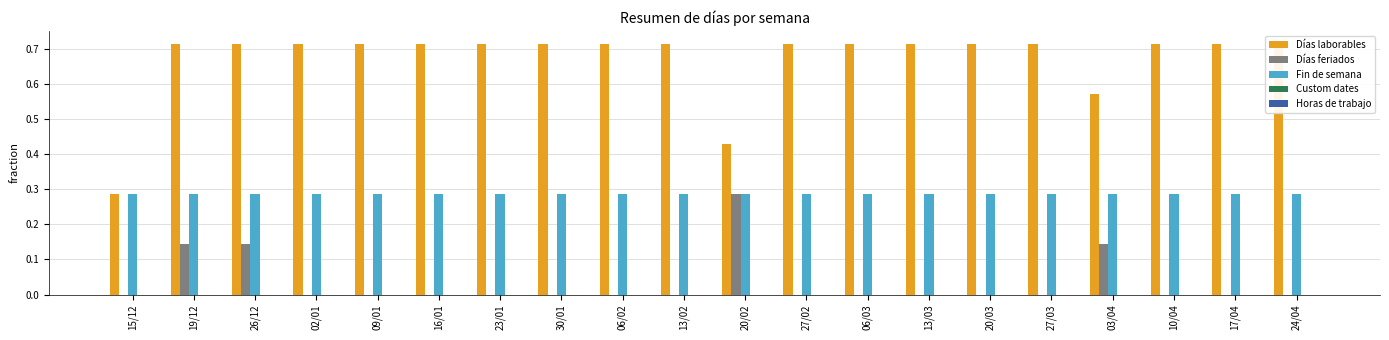

Reading left to right, extract all data points from this chart.

Días laborables: 15/12=0.3	19/12=0.7	26/12=0.7	02/01=0.7	09/01=0.7	16/01=0.7	23/01=0.7	30/01=0.7	06/02=0.7	13/02=0.7	20/02=0.4	27/02=0.7	06/03=0.7	13/03=0.7	20/03=0.7	27/03=0.7	03/04=0.6	10/04=0.7	17/04=0.7	24/04=0.7
Días feriados: 15/12=0.0	19/12=0.1	26/12=0.1	02/01=0.0	09/01=0.0	16/01=0.0	23/01=0.0	30/01=0.0	06/02=0.0	13/02=0.0	20/02=0.3	27/02=0.0	06/03=0.0	13/03=0.0	20/03=0.0	27/03=0.0	03/04=0.1	10/04=0.0	17/04=0.0	24/04=0.0
Fin de semana: 15/12=0.3	19/12=0.3	26/12=0.3	02/01=0.3	09/01=0.3	16/01=0.3	23/01=0.3	30/01=0.3	06/02=0.3	13/02=0.3	20/02=0.3	27/02=0.3	06/03=0.3	13/03=0.3	20/03=0.3	27/03=0.3	03/04=0.3	10/04=0.3	17/04=0.3	24/04=0.3
Custom dates: 15/12=0.0	19/12=0.0	26/12=0.0	02/01=0.0	09/01=0.0	16/01=0.0	23/01=0.0	30/01=0.0	06/02=0.0	13/02=0.0	20/02=0.0	27/02=0.0	06/03=0.0	13/03=0.0	20/03=0.0	27/03=0.0	03/04=0.0	10/04=0.0	17/04=0.0	24/04=0.0
Horas de trabajo: 15/12=0.0	19/12=0.0	26/12=0.0	02/01=0.0	09/01=0.0	16/01=0.0	23/01=0.0	30/01=0.0	06/02=0.0	13/02=0.0	20/02=0.0	27/02=0.0	06/03=0.0	13/03=0.0	20/03=0.0	27/03=0.0	03/04=0.0	10/04=0.0	17/04=0.0	24/04=0.0